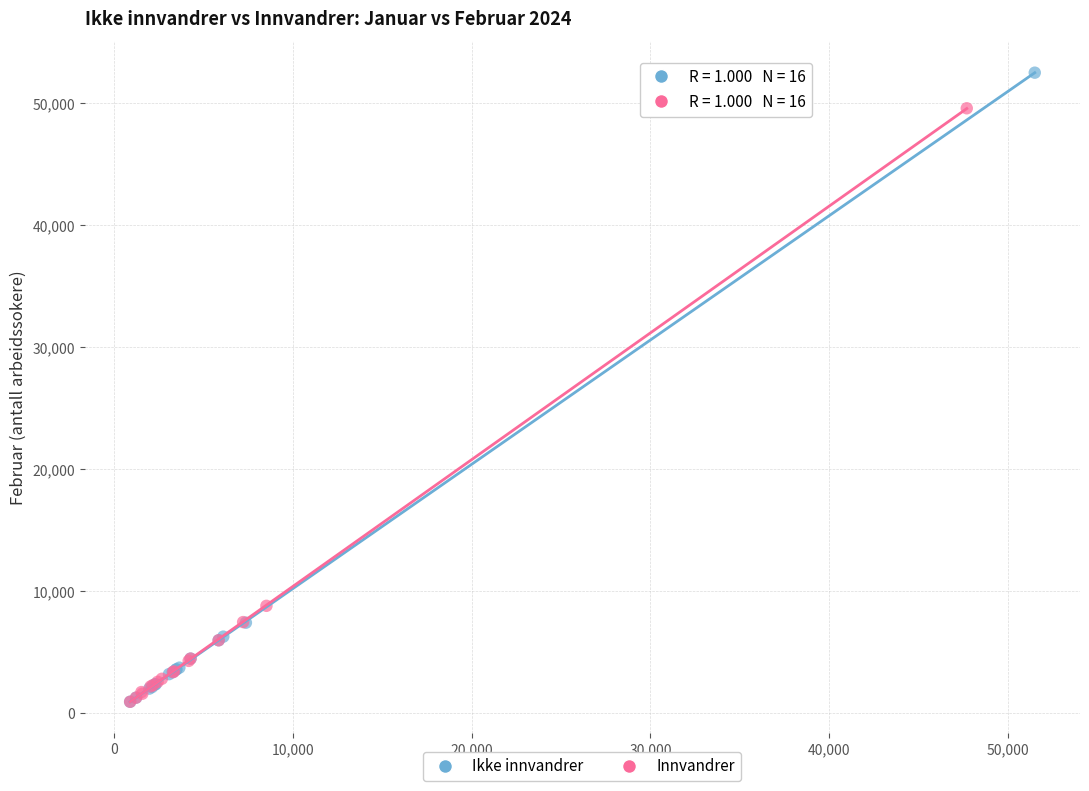

Which series contains the highest Y value?

Ikke innvandrer